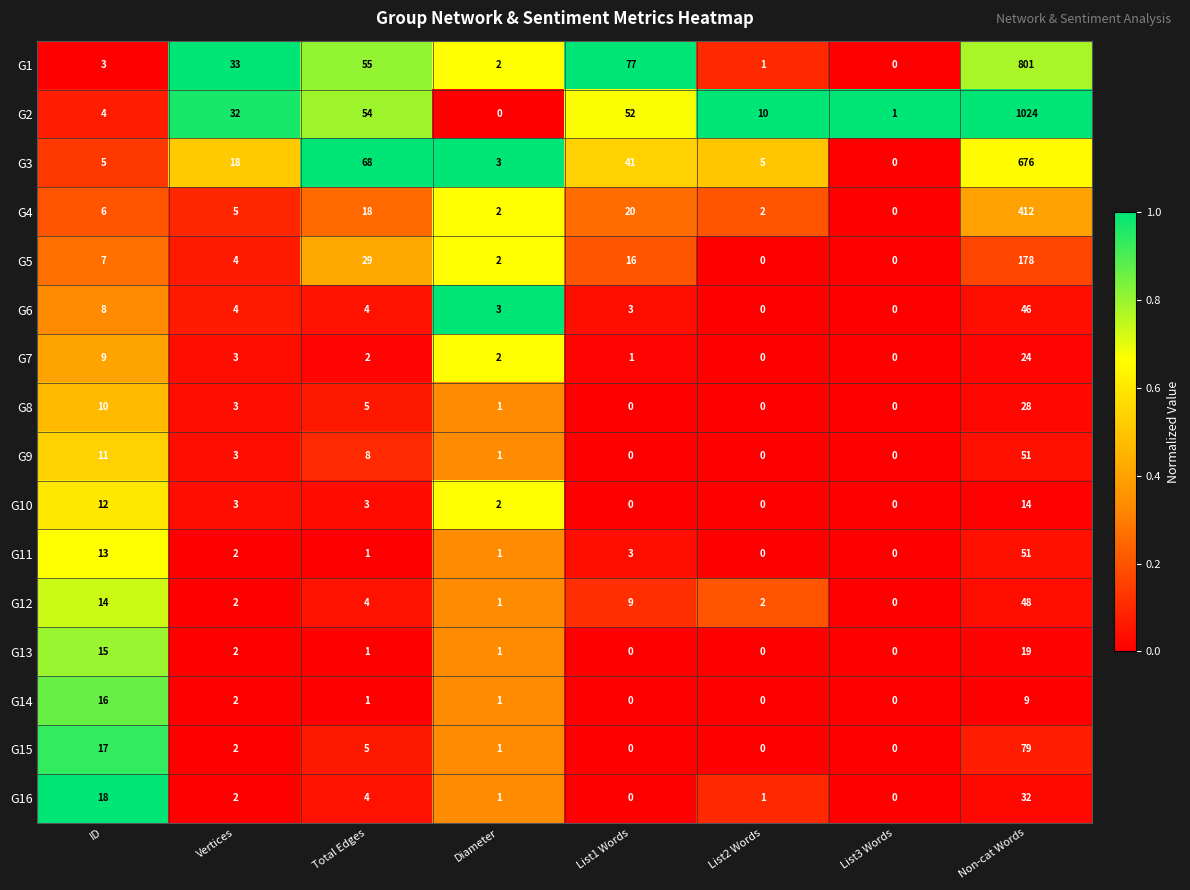

True or false: G2 has a value of 17 at List1 Words.

False